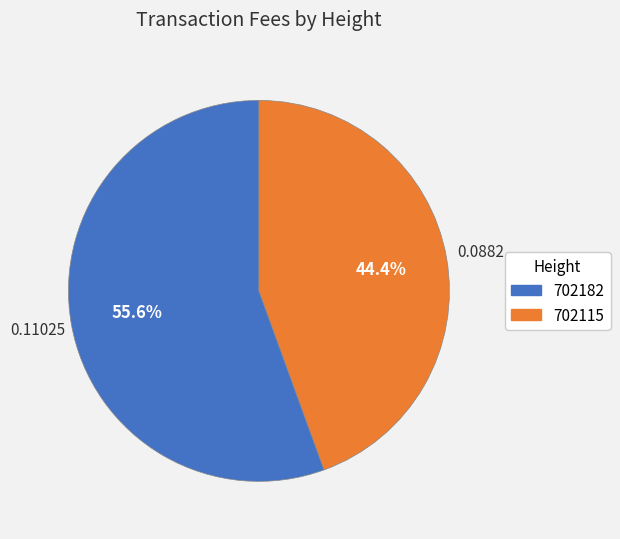

How many slices are in this pie chart?

2